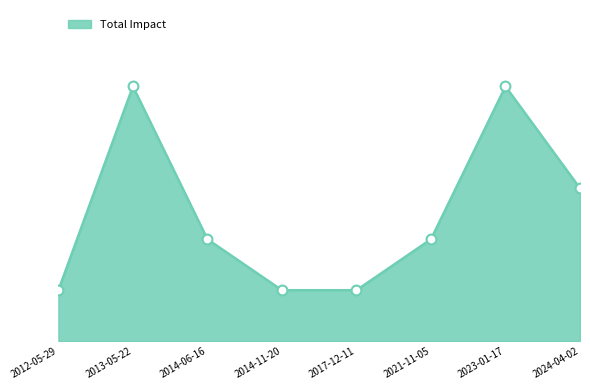

Which has a higher value, 2021-11-05 or 2017-12-11?

2021-11-05